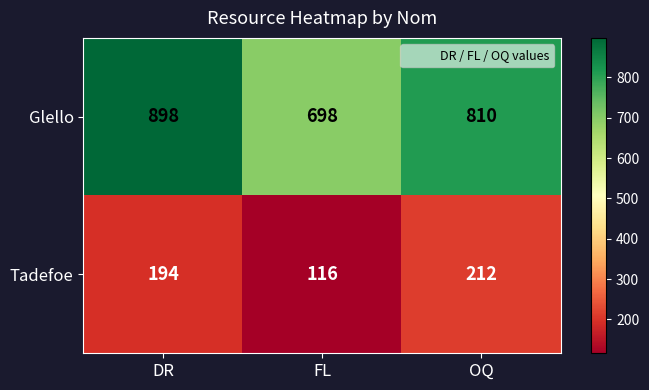

The Tadefoe series shows 44 at DR. True or false?

False